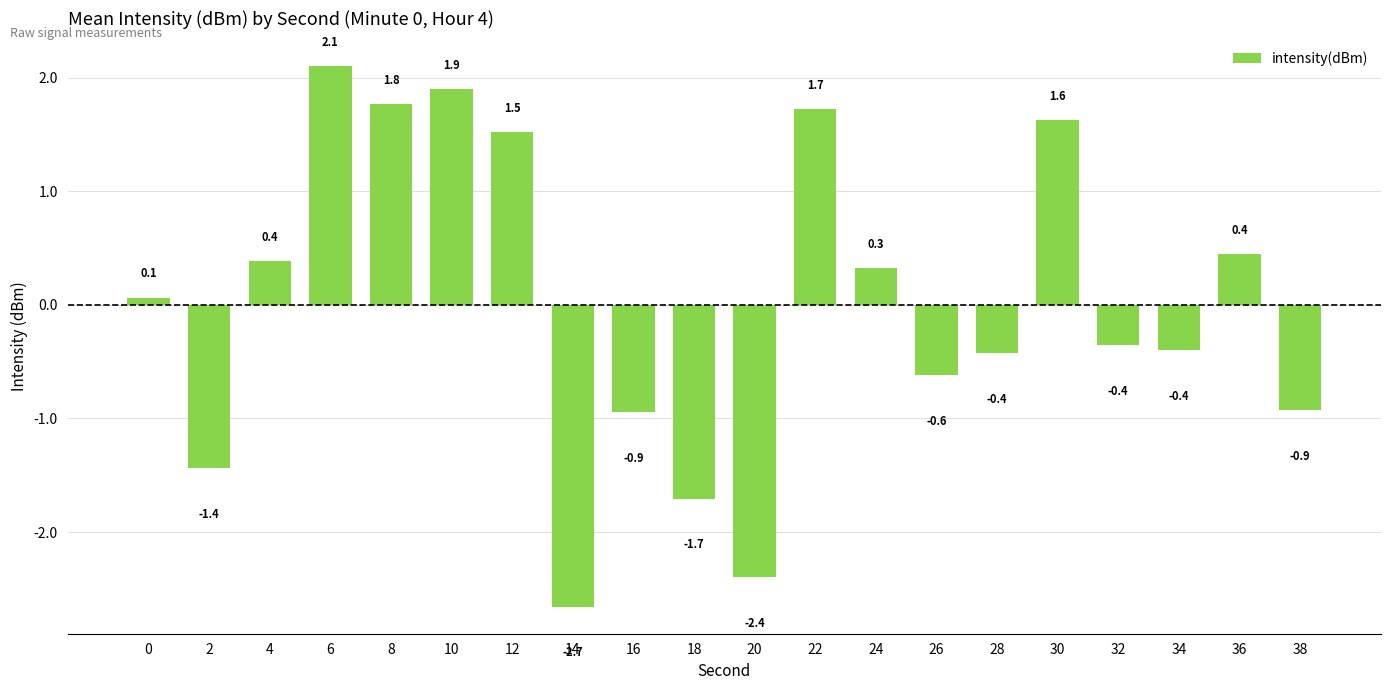

What is the greatest value displayed?

2.1